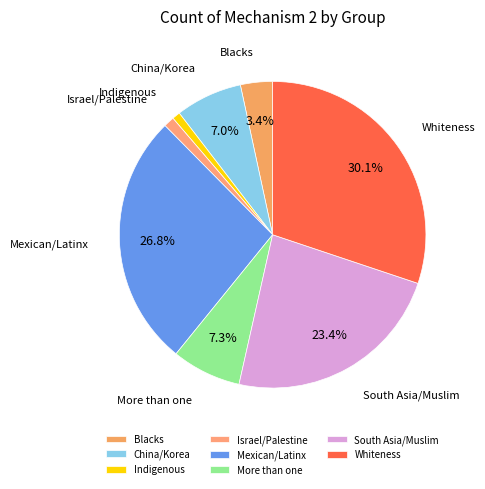

Is it true that Blacks is 3% of the pie?

True